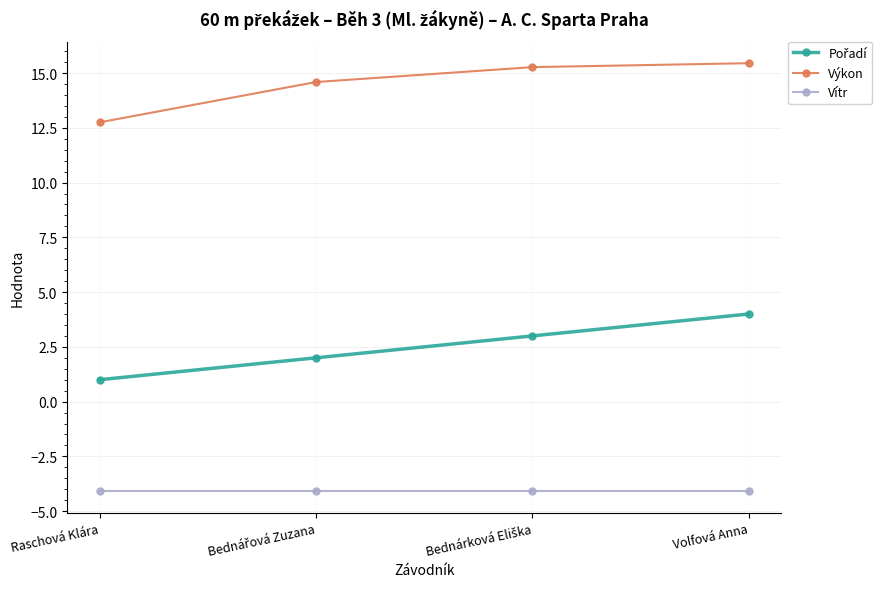

What is the label of the 4th point from the right?

Raschová Klára